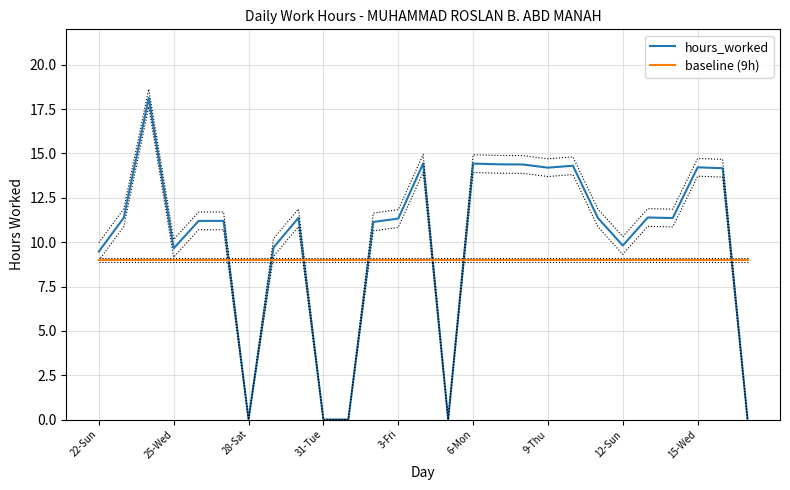

Which series ends up on top after the final intersection of hours_worked and baseline (9h)?

baseline (9h)